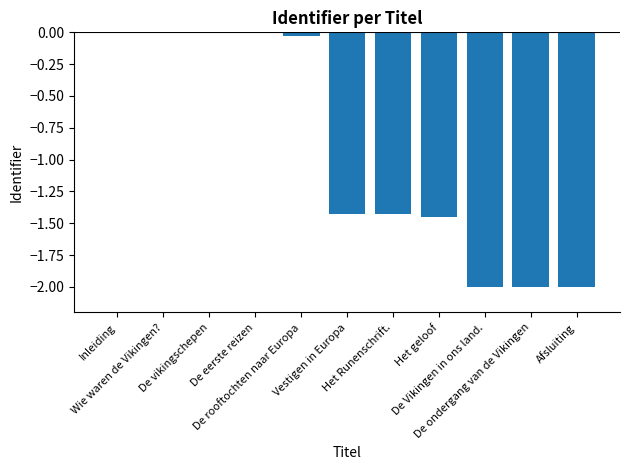

The chart shows a value of -1.1 at De Vikingen in ons land.. True or false?

False